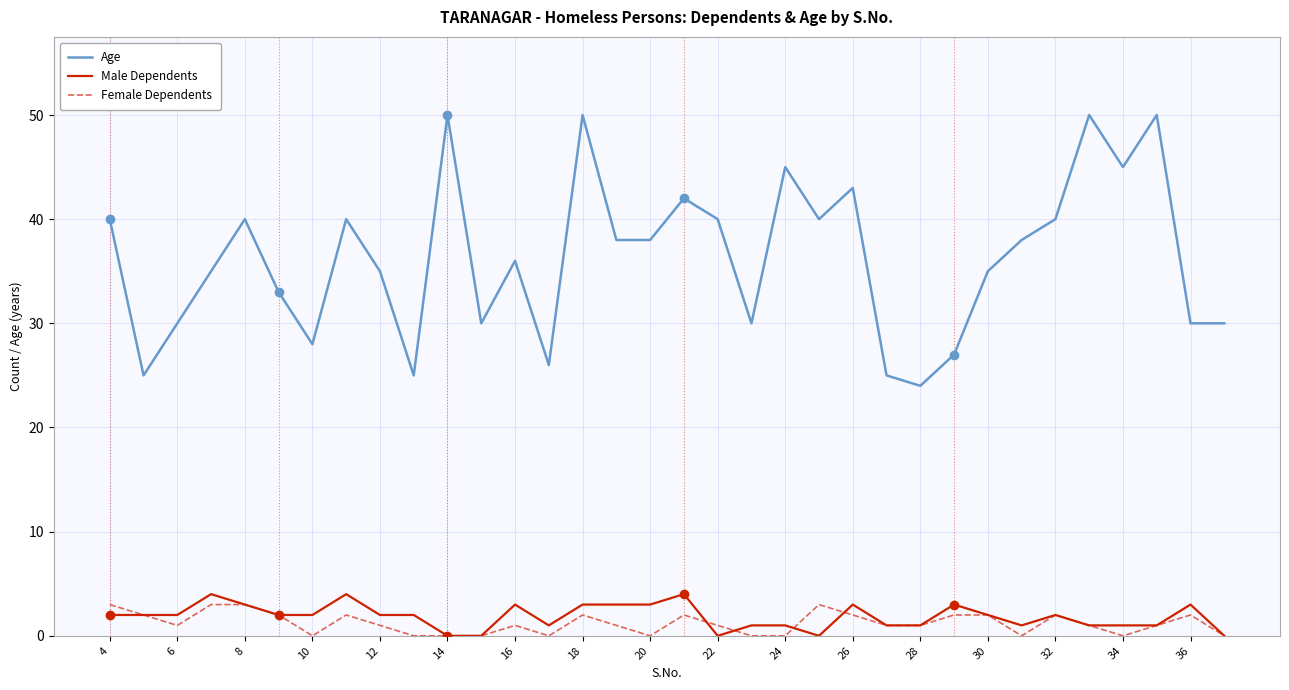

Which series has the largest total across all categories?

Age